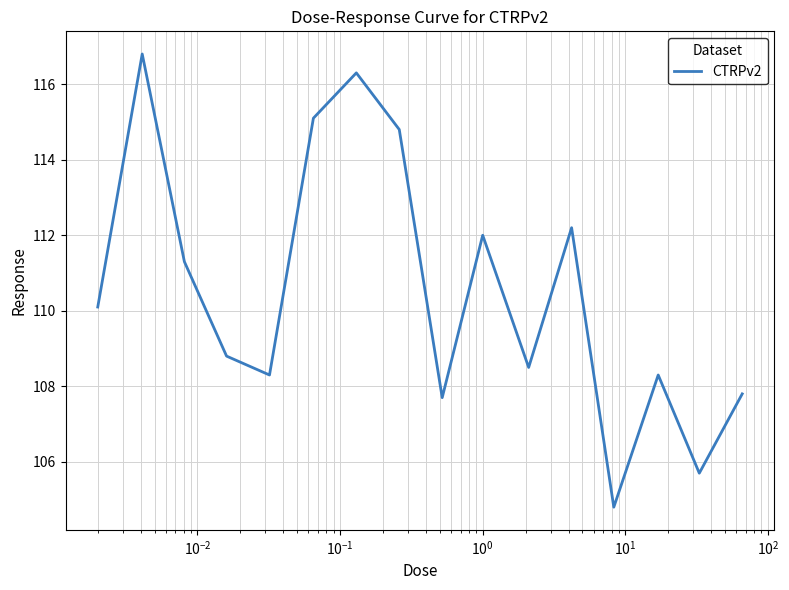

How many lines are shown in the chart?

1